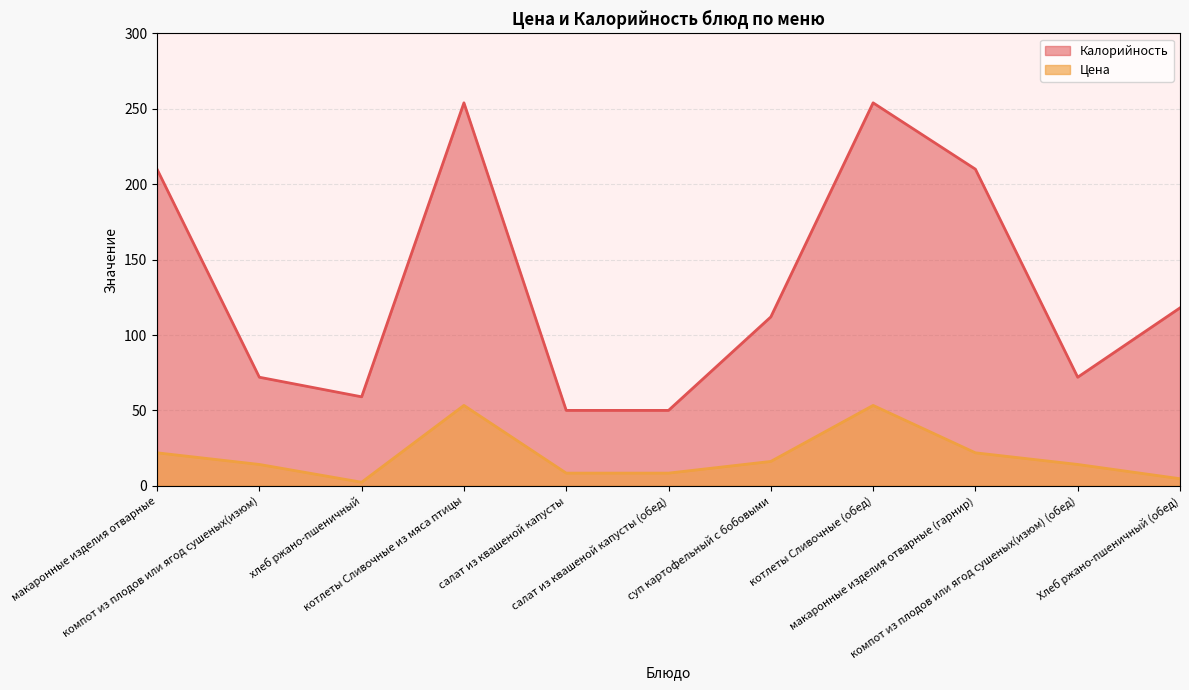

List the labels in order of value, largest first.

котлеты Сливочные из мяса птицы, котлеты Сливочные (обед), макаронные изделия отварные, макаронные изделия отварные (гарнир), суп картофельный с бобовыми, компот из плодов или ягод сушеных(изюм), компот из плодов или ягод сушеных(изюм) (обед), салат из квашеной капусты, салат из квашеной капусты (обед), Хлеб ржано-пшеничный (обед), хлеб ржано-пшеничный